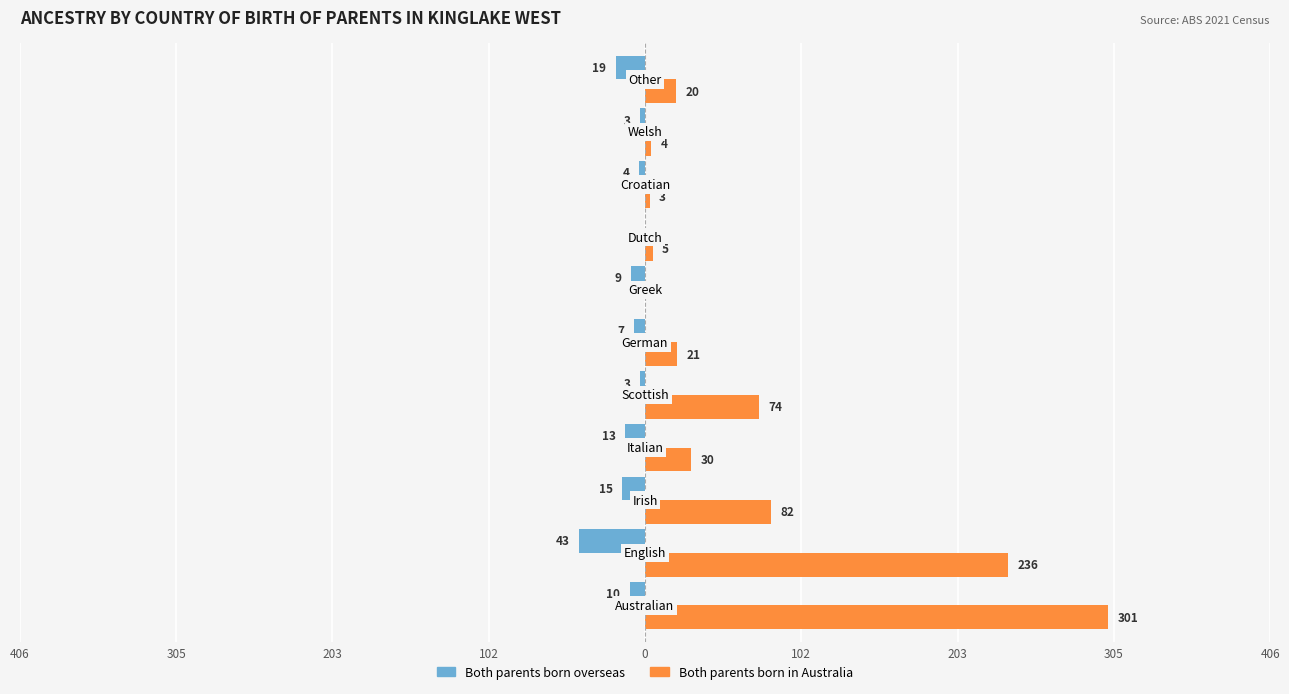

What are all the series names shown in the legend?

Both parents born overseas, Both parents born in Australia